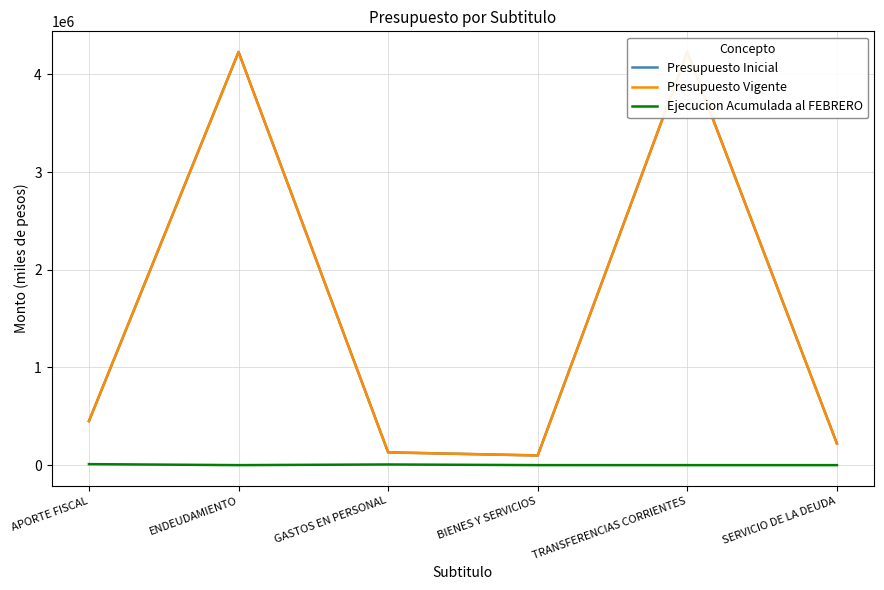

What is the difference between the Presupuesto Vigente values at ENDEUDAMIENTO and GASTOS EN PERSONAL?

4098505